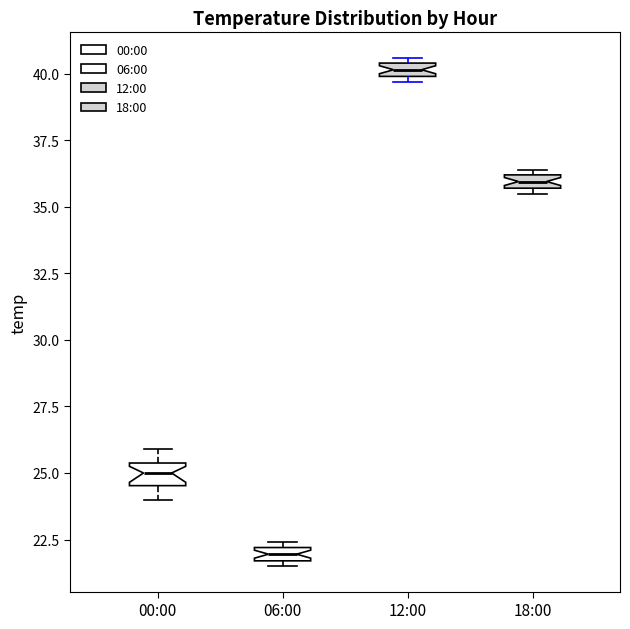

Where is the upper edge of the box for 06:00 on the y-axis? The values are not printed on the chart, so give them approximately, as read against the axis.

22.0